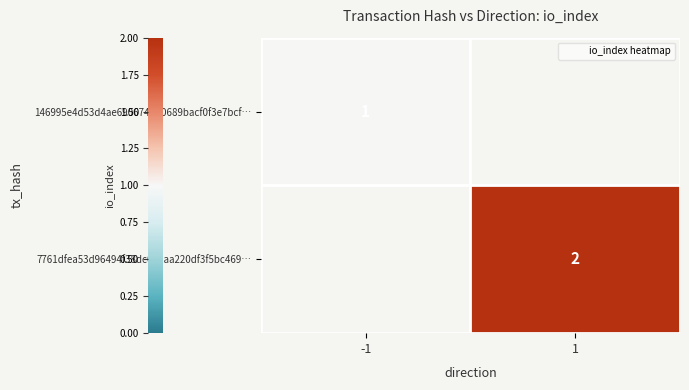

Read the 146995e4d53d4ae690674da0689bacf0f3e7bcf… value at -1.

1.0